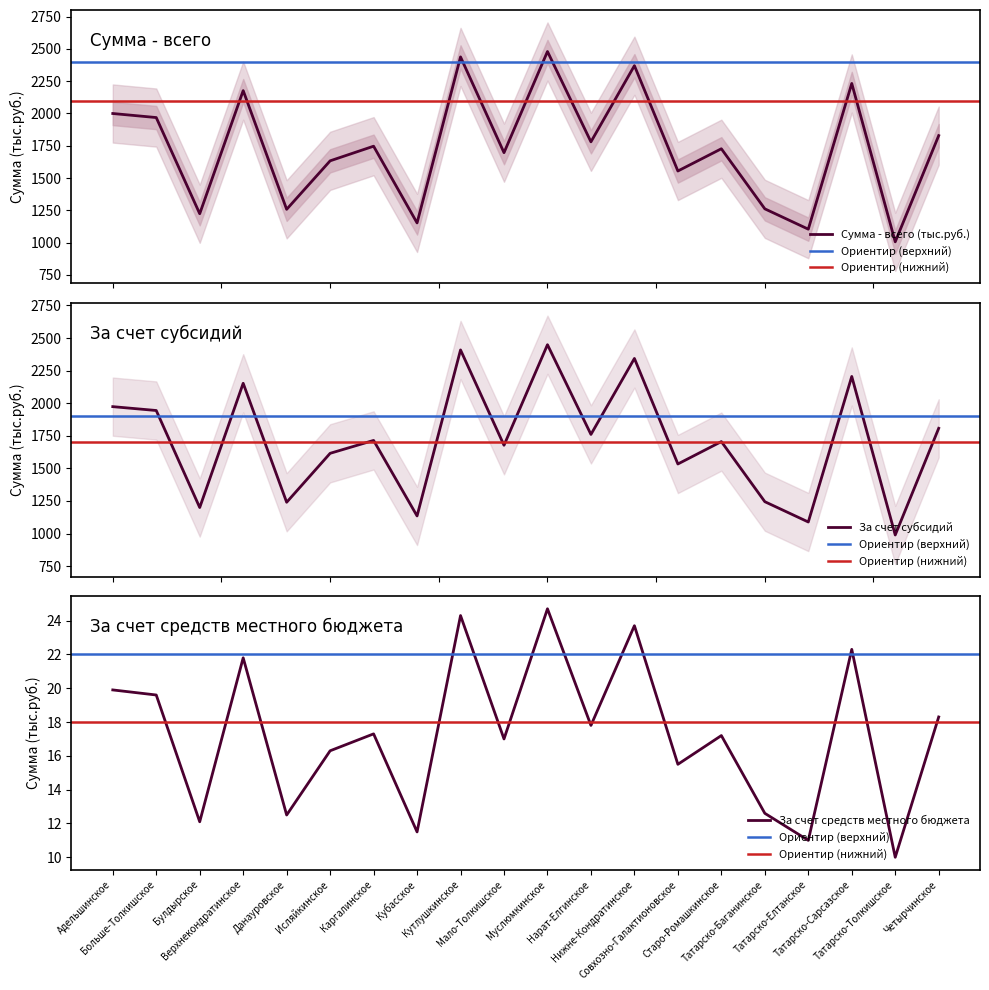

How many data points in Сумма - всего (тыс.руб.) are less than 1746?

10